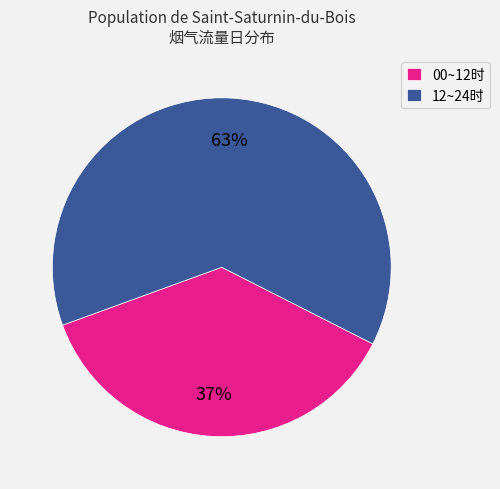

Is the sum of 00~12时 and 12~24时 greater than half?

Yes